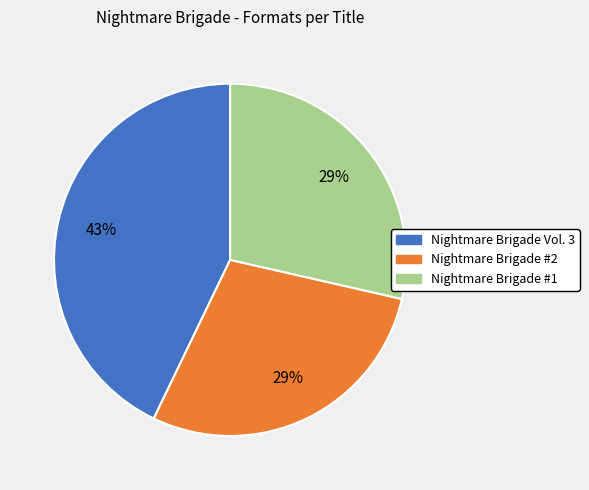

How many slices are in this pie chart?

3